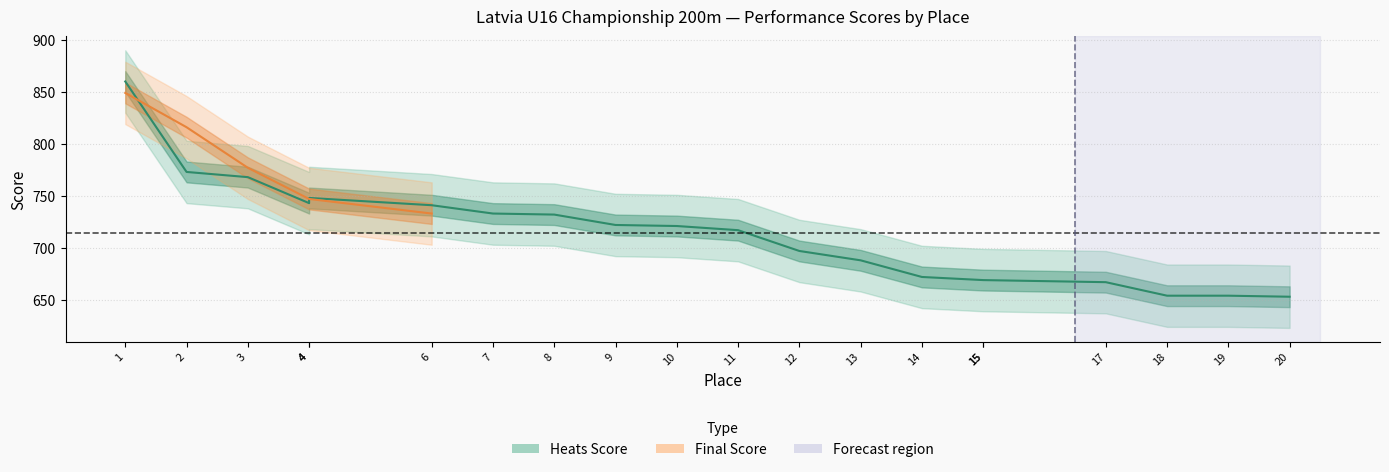

At which label does Final Score reach its peak?

1